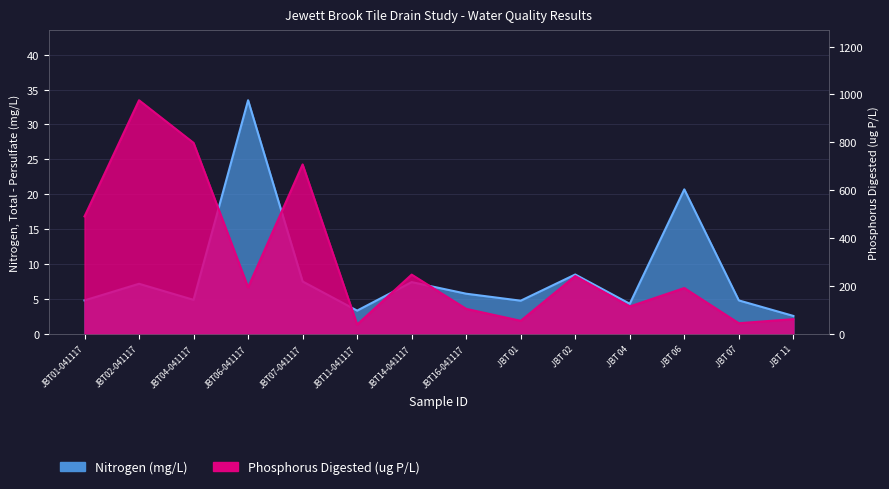

At JBT14-041117, list the series in order from largest to smallest.

Phosphorus Digested (ug P/L), Nitrogen (mg/L)